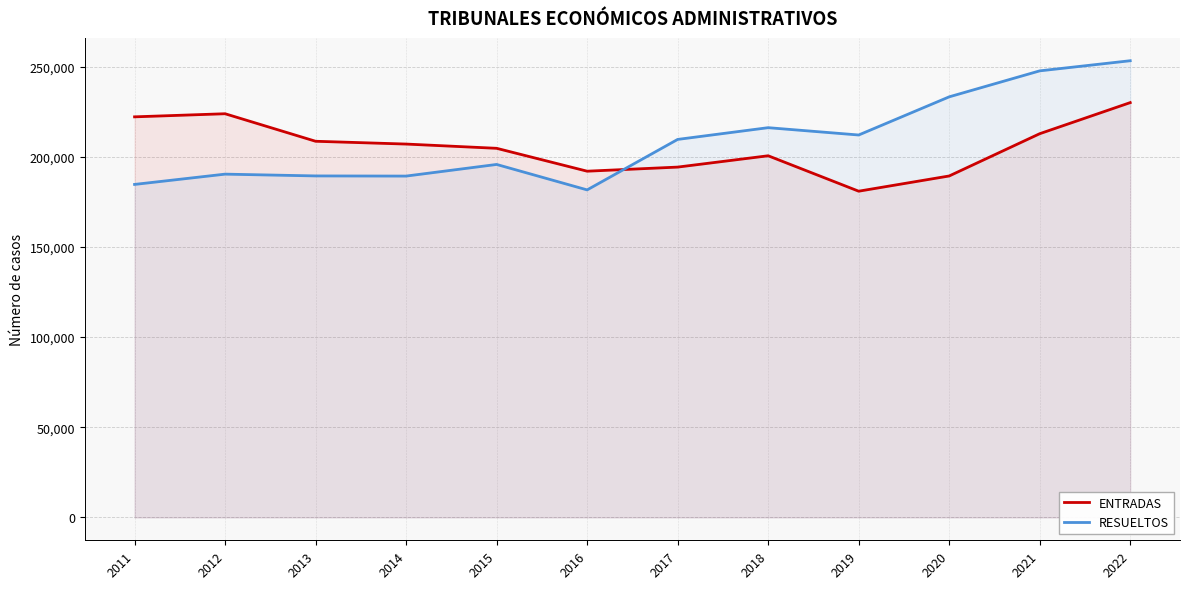

What is the difference between the ENTRADAS values at 2012 and 2014?

16814